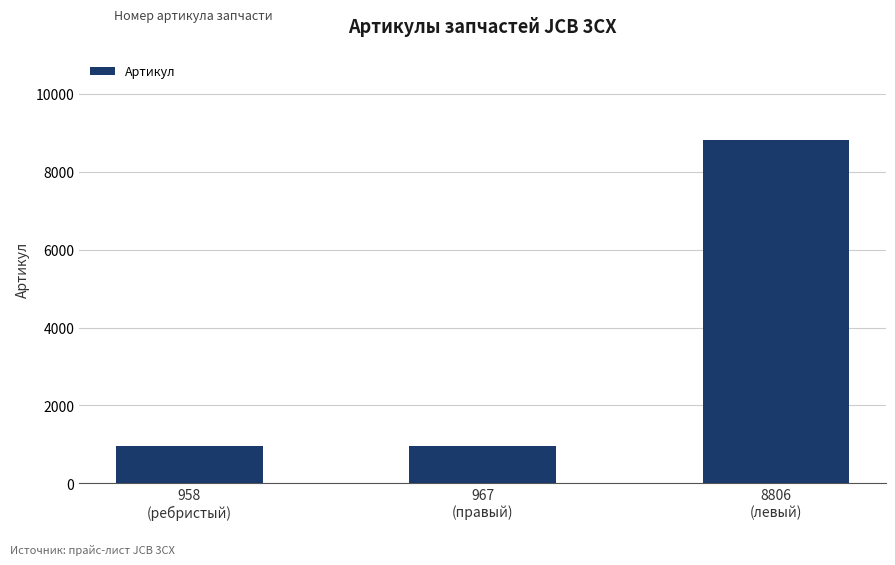

Approximately how many times larger is the value at 8806
(левый) compared to 967
(правый)?

9.1